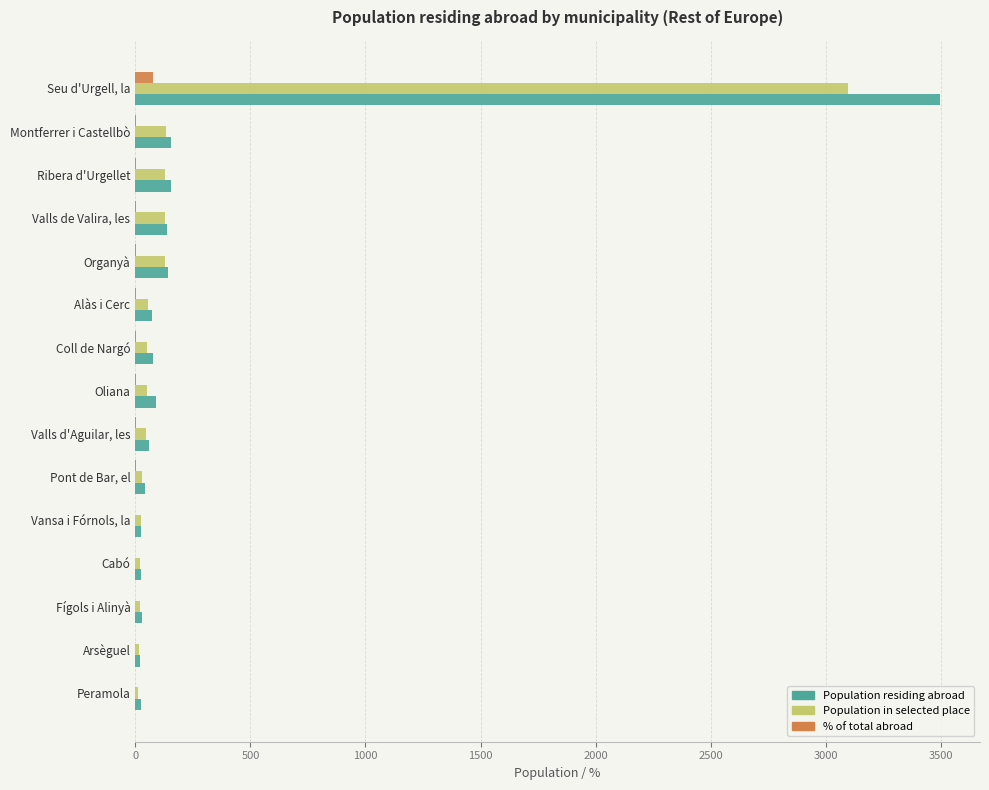

At which category is the sum across all series the highest?

Seu d'Urgell, la